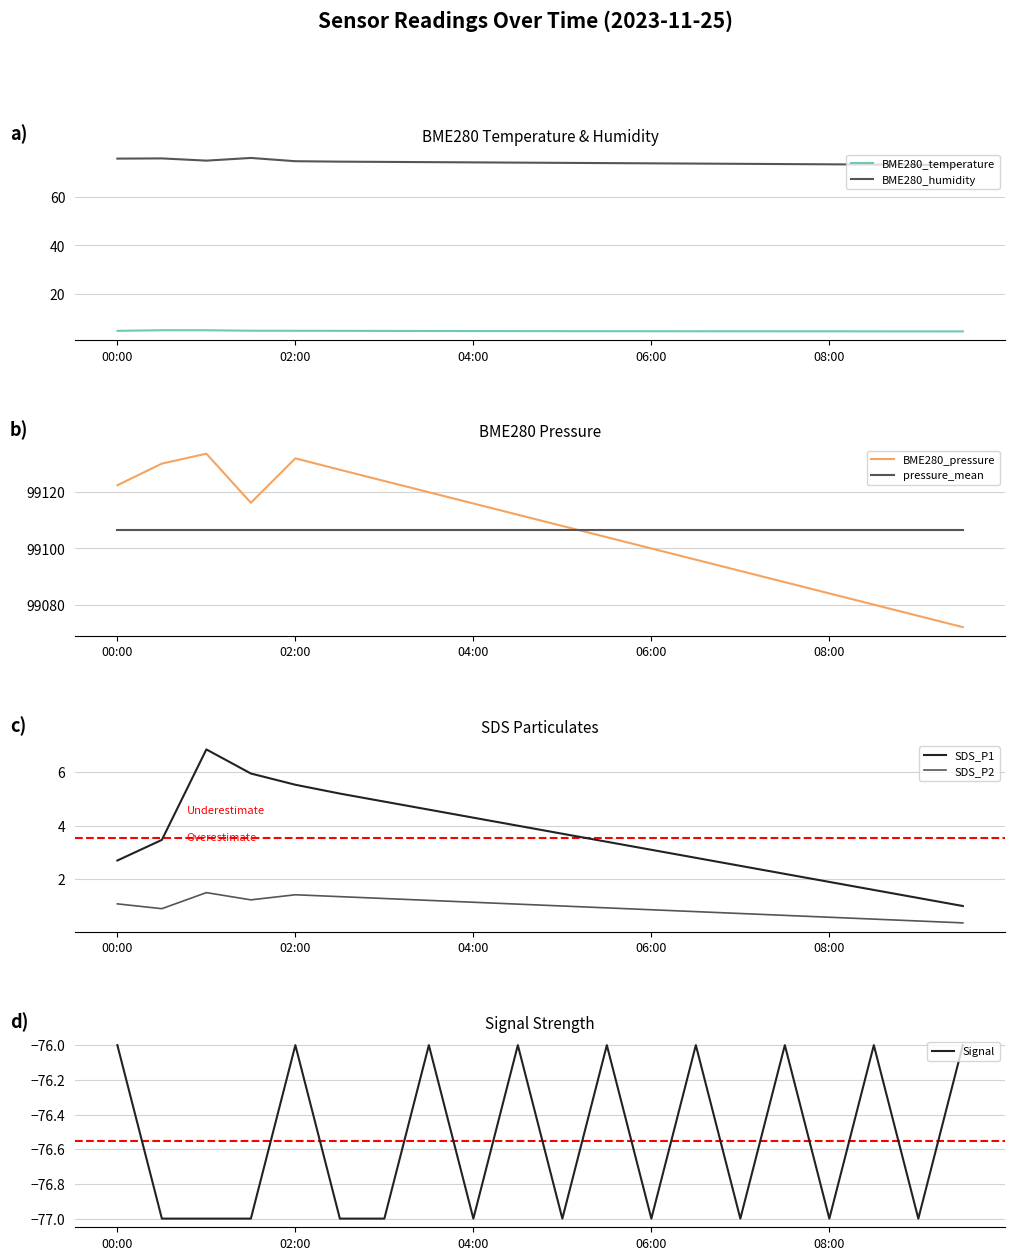

Reading left to right, extract all data points from this chart.

BME280_temperature: 00:00=4.7	00:30=4.9	01:00=4.9	01:30=4.7	02:00=4.7	02:30=4.7	03:00=4.6	03:30=4.6	04:00=4.6	04:30=4.5	05:00=4.5	05:30=4.5	06:00=4.5	06:30=4.5	07:00=4.5	07:30=4.5	08:00=4.5	08:30=4.5	09:00=4.4	09:30=4.4
BME280_humidity: 00:00=75.9	00:30=75.9	01:00=75.0	01:30=76.1	02:00=74.8	02:30=74.6	03:00=74.5	03:30=74.4	04:00=74.3	04:30=74.2	05:00=74.1	05:30=74.0	06:00=73.9	06:30=73.8	07:00=73.7	07:30=73.6	08:00=73.5	08:30=73.4	09:00=73.3	09:30=73.2
BME280_pressure: 00:00=99122.5	00:30=99130.2	01:00=99133.7	01:30=99116.2	02:00=99132.1	02:30=99128.0	03:00=99124.0	03:30=99120.0	04:00=99116.0	04:30=99112.0	05:00=99108.0	05:30=99104.0	06:00=99100.0	06:30=99096.0	07:00=99092.0	07:30=99088.0	08:00=99084.0	08:30=99080.0	09:00=99076.0	09:30=99072.0
SDS_P1: 00:00=2.7	00:30=3.5	01:00=6.8	01:30=6.0	02:00=5.5	02:30=5.2	03:00=4.9	03:30=4.6	04:00=4.3	04:30=4.0	05:00=3.7	05:30=3.4	06:00=3.1	06:30=2.8	07:00=2.5	07:30=2.2	08:00=1.9	08:30=1.6	09:00=1.3	09:30=1.0
SDS_P2: 00:00=1.1	00:30=0.9	01:00=1.5	01:30=1.2	02:00=1.4	02:30=1.4	03:00=1.3	03:30=1.2	04:00=1.1	04:30=1.1	05:00=1.0	05:30=0.9	06:00=0.9	06:30=0.8	07:00=0.7	07:30=0.7	08:00=0.6	08:30=0.5	09:00=0.4	09:30=0.4
Signal: 00:00=-76.0	00:30=-77.0	01:00=-77.0	01:30=-77.0	02:00=-76.0	02:30=-77.0	03:00=-77.0	03:30=-76.0	04:00=-77.0	04:30=-76.0	05:00=-77.0	05:30=-76.0	06:00=-77.0	06:30=-76.0	07:00=-77.0	07:30=-76.0	08:00=-77.0	08:30=-76.0	09:00=-77.0	09:30=-76.0